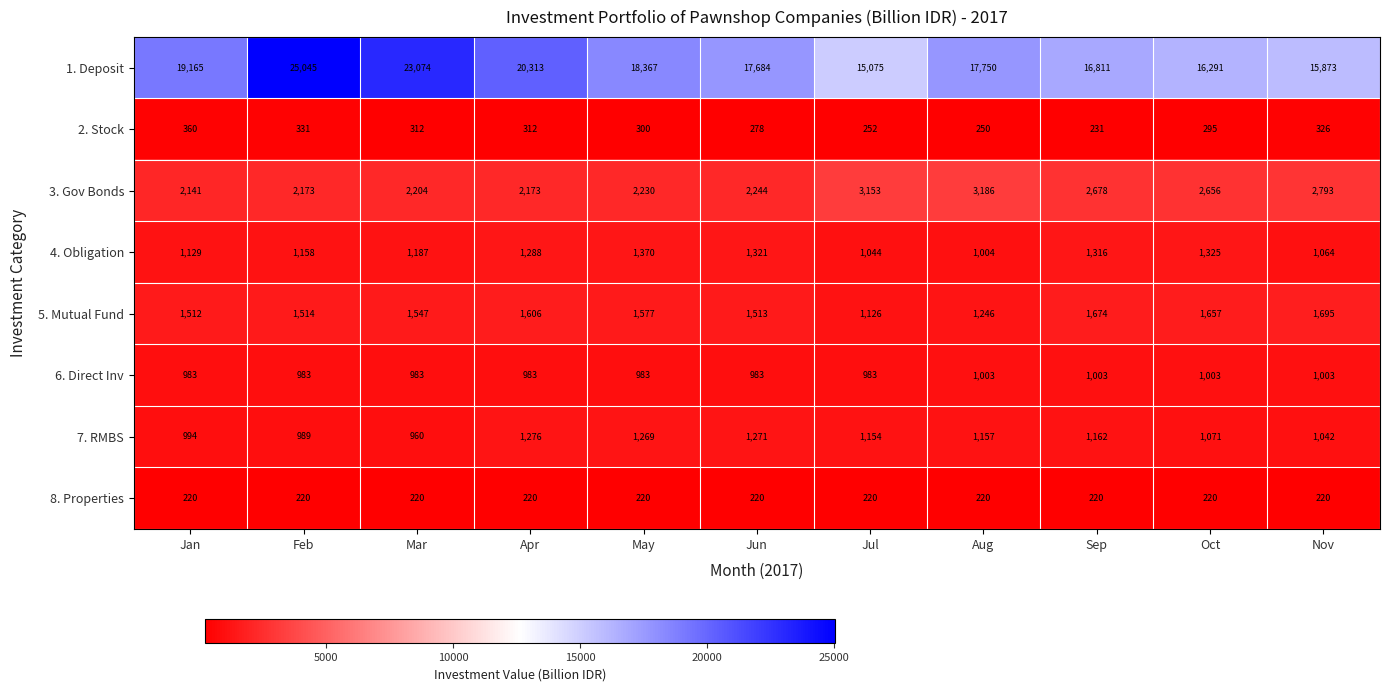

How many data points does each series have?

11